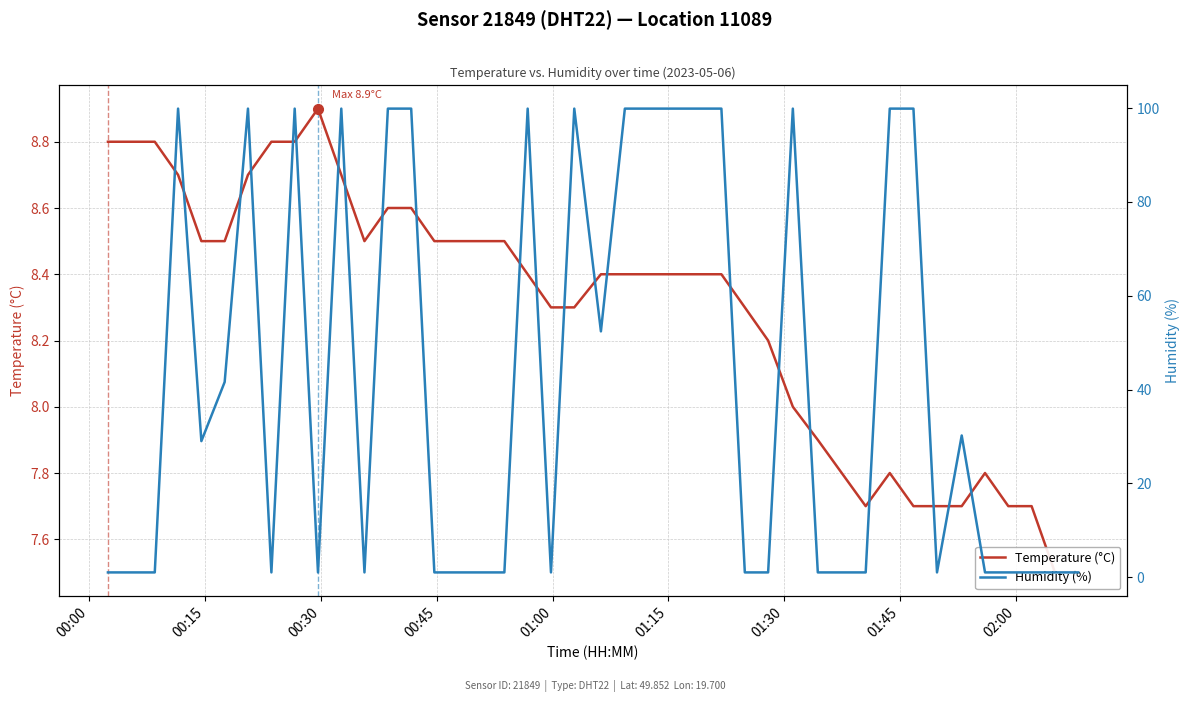

What is the maximum value for Temperature (°C)?

8.9